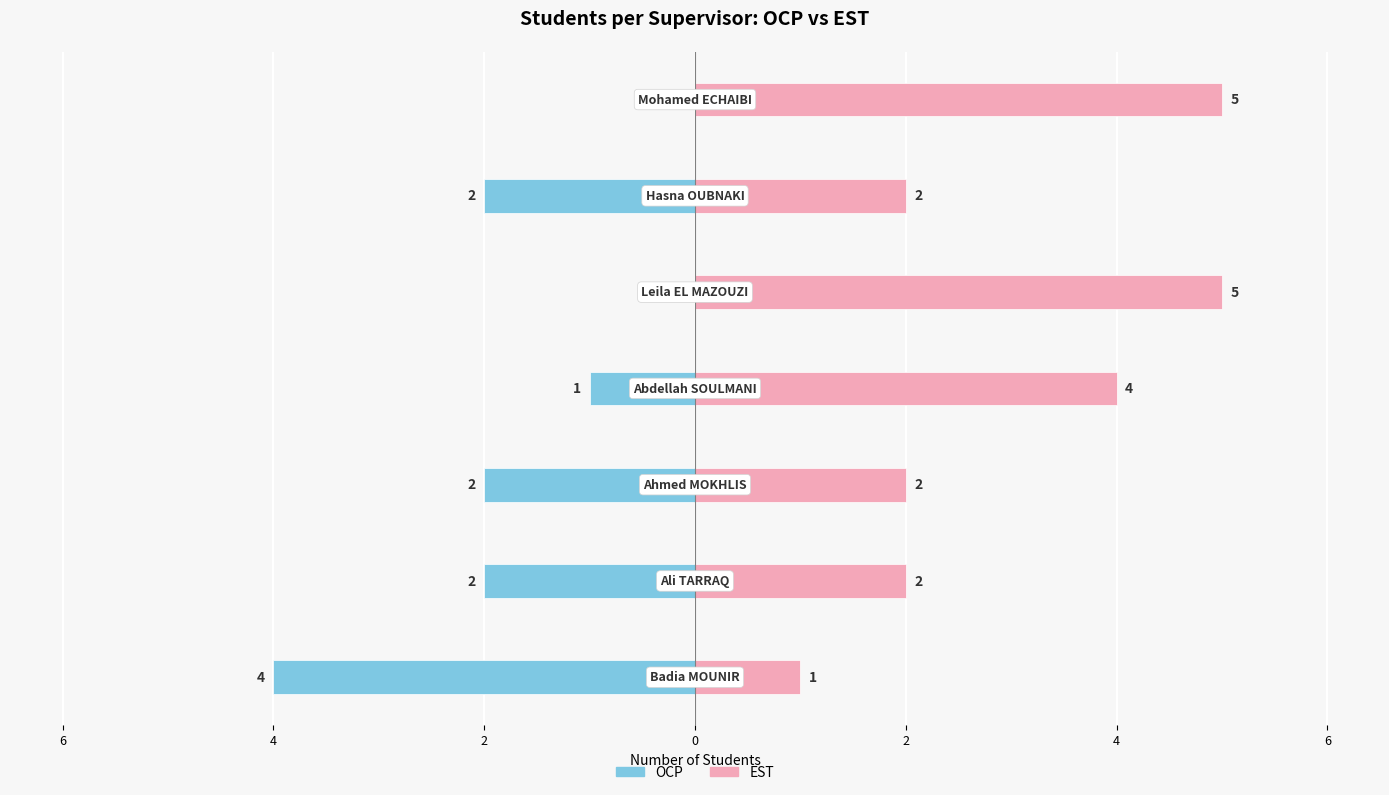

Which series has the widest spread of values?

OCP